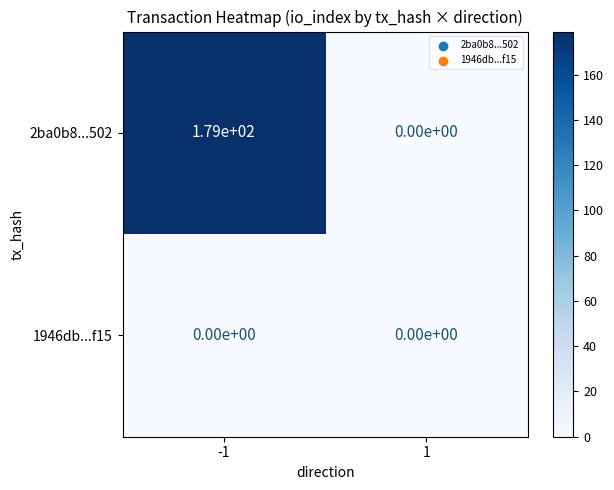

At which category is the sum across all series the highest?

-1